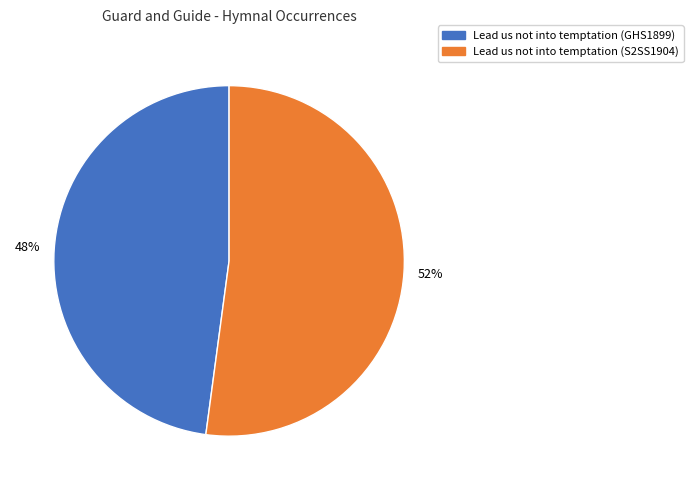

True or false: Lead us not into temptation (GHS1899) accounts for 38% of the total.

False